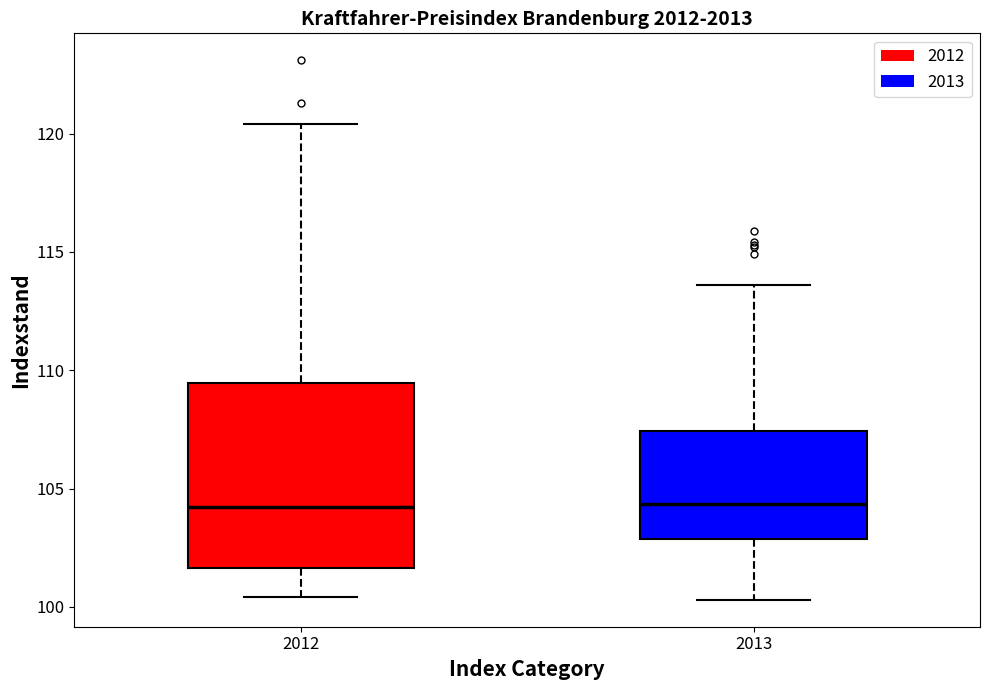

Reading left to right, transcribe this box plot: for each box, give where its median line is, the range the box spans, and where its two whiskers end, as read against the y-axis. The values are not printed on the chart, so give them approximately, as read against the axis.

2012: median 104.0, box 101.5 to 109.5, whiskers 100.5 to 120.5
2013: median 104.5, box 103.0 to 107.5, whiskers 100.5 to 113.5